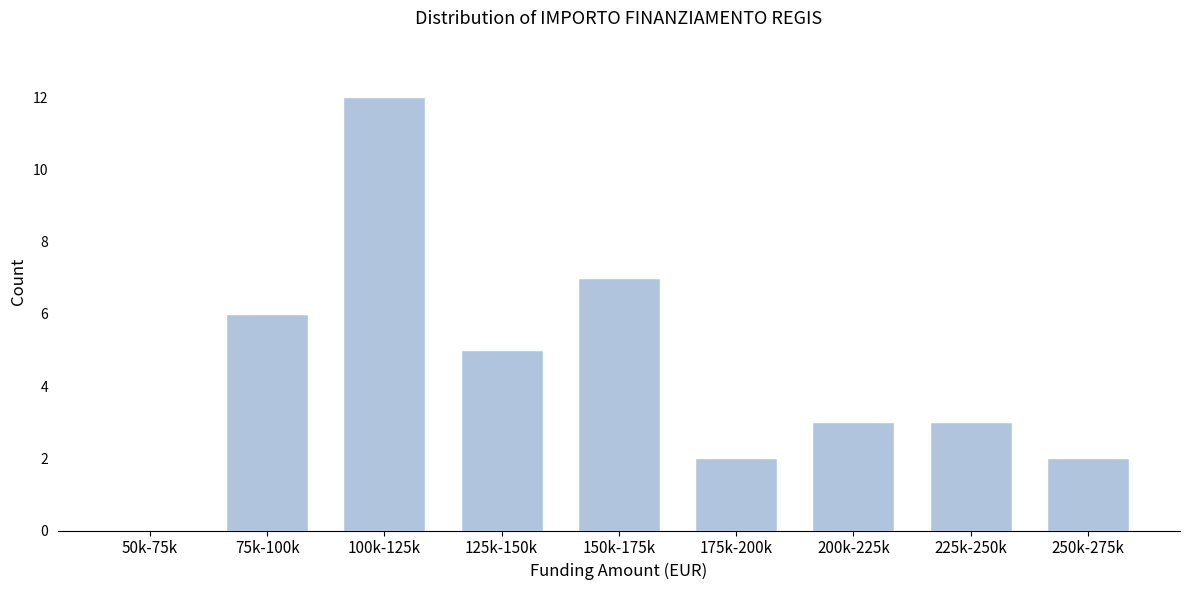

Reading right to left, transcribe all the data shown in this chart.

250k-275k=2	225k-250k=3	200k-225k=3	175k-200k=2	150k-175k=7	125k-150k=5	100k-125k=12	75k-100k=6	50k-75k=0